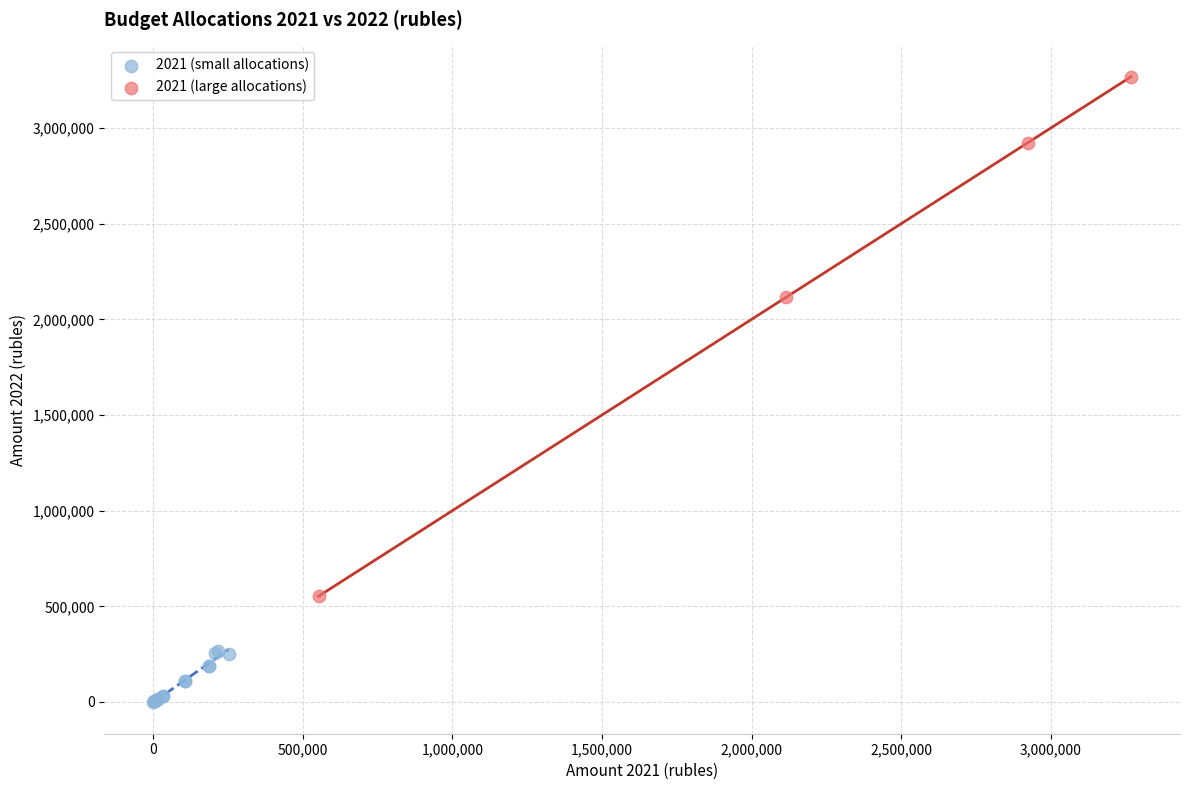

Which series reaches the minimum Y coordinate?

2021 (small allocations)